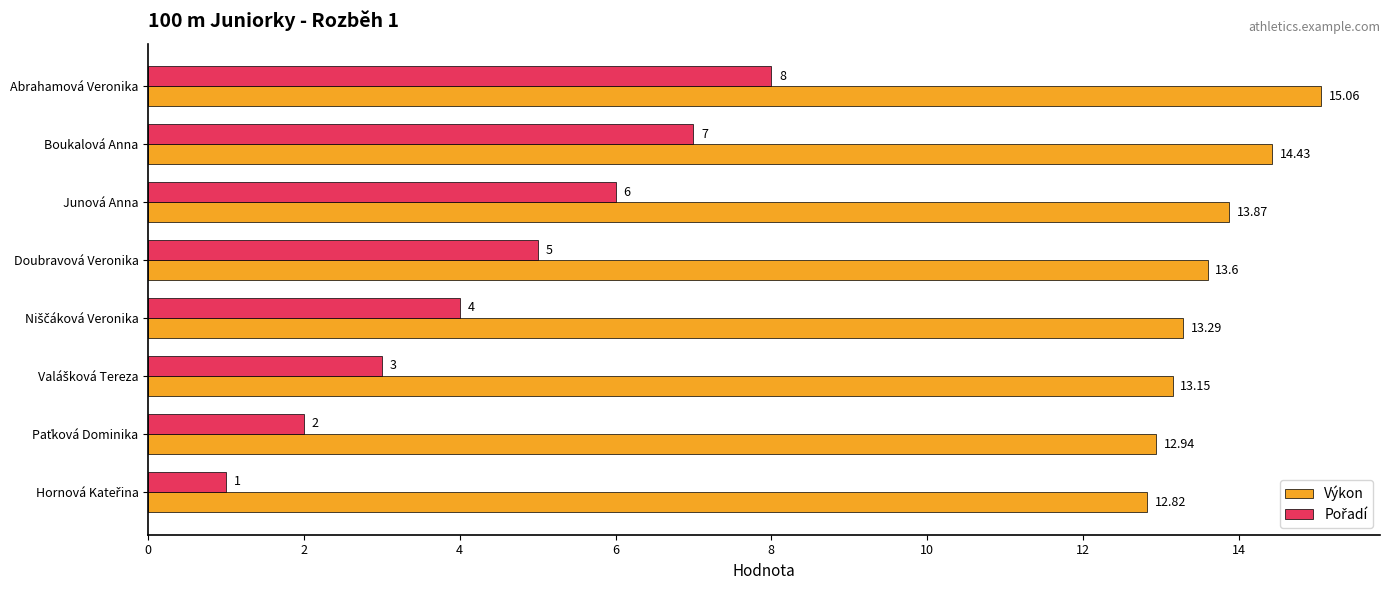

At which category is the sum across all series the highest?

Abrahamová Veronika